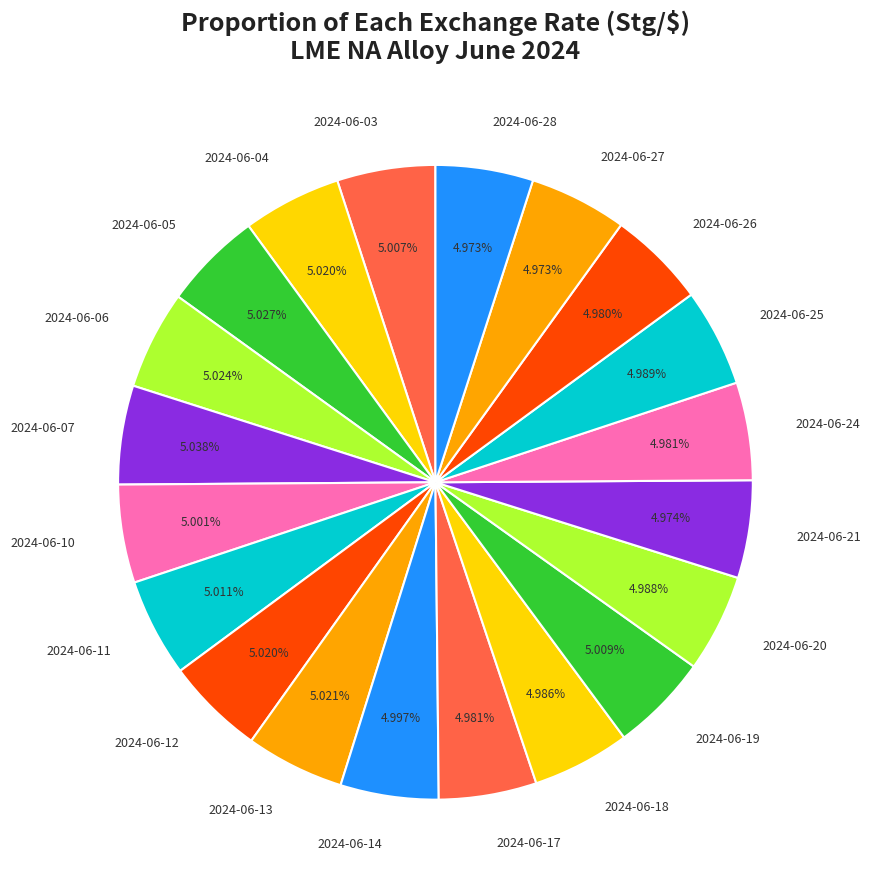

Does 2024-06-18 represent more than half of the total?

No